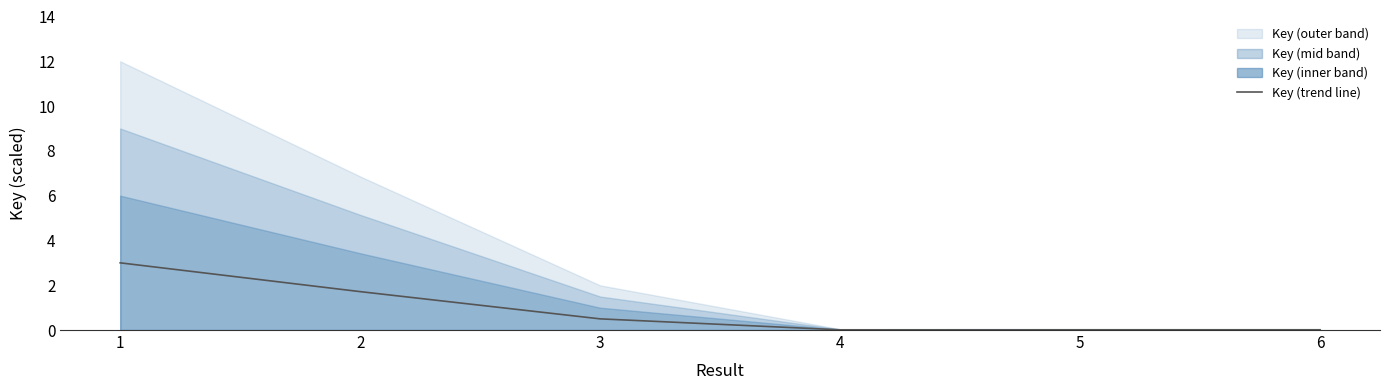

Between 2 and 1, which is larger?

1